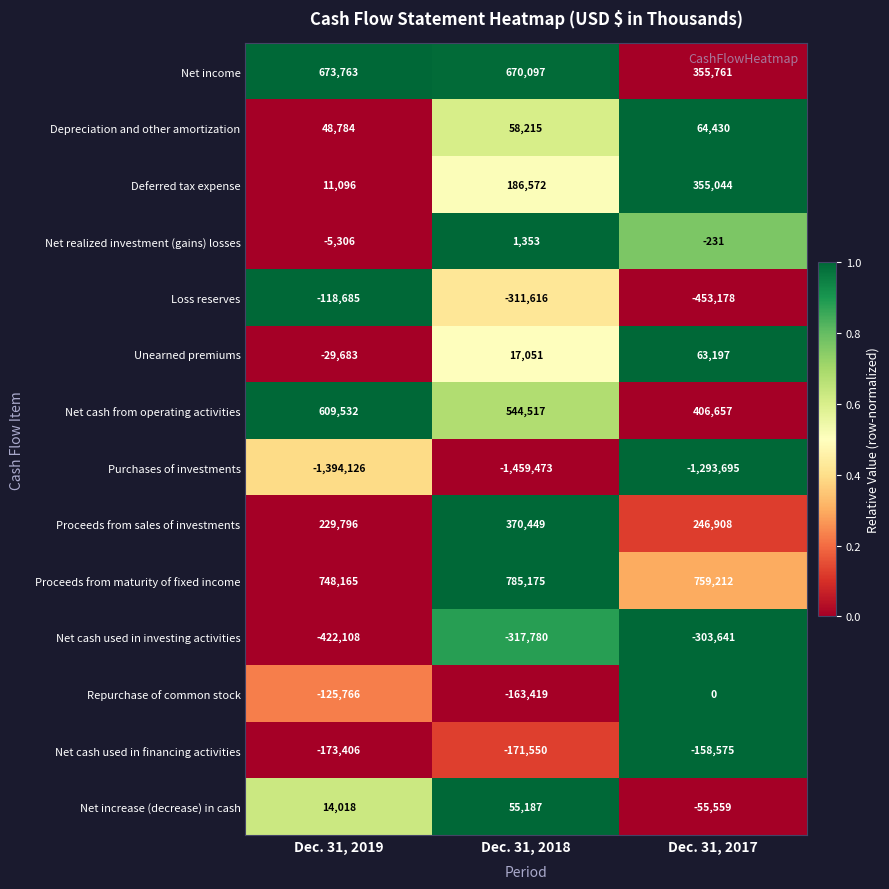

Rank the series at Dec. 31, 2019 from highest to lowest value.

Proceeds from maturity of fixed income, Net income, Net cash from operating activities, Proceeds from sales of investments, Depreciation and other amortization, Net increase (decrease) in cash, Deferred tax expense, Net realized investment (gains) losses, Unearned premiums, Loss reserves, Repurchase of common stock, Net cash used in financing activities, Net cash used in investing activities, Purchases of investments